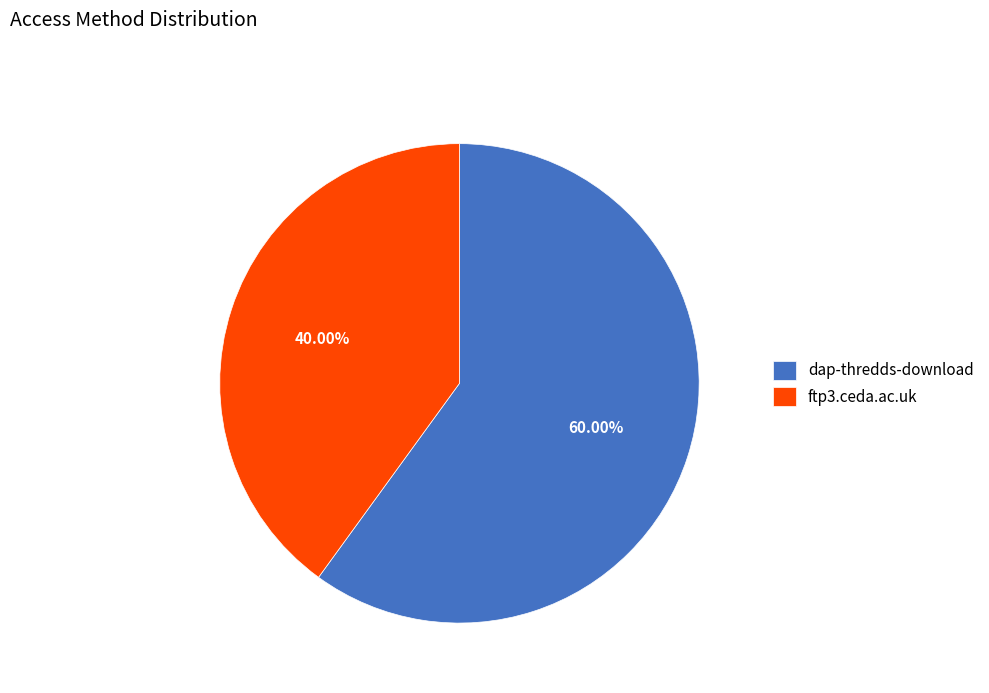

To the nearest percent, what is the combined percentage of dap-thredds-download and ftp3.ceda.ac.uk?

100%